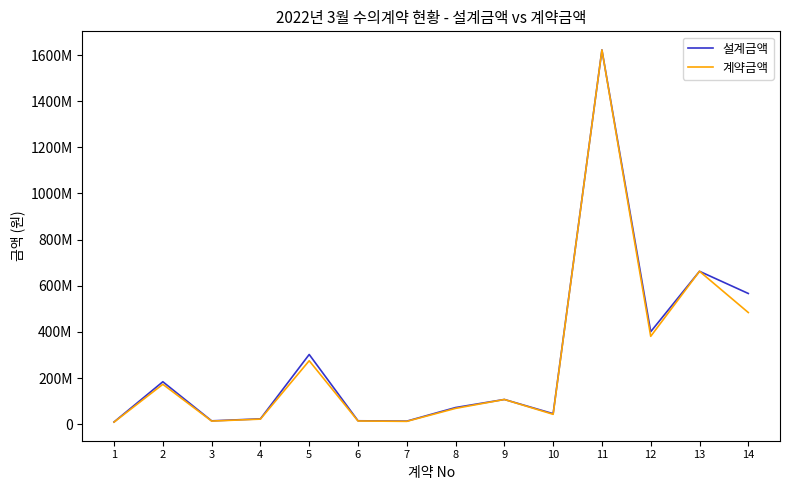

What are all the series names shown in the legend?

설계금액, 계약금액